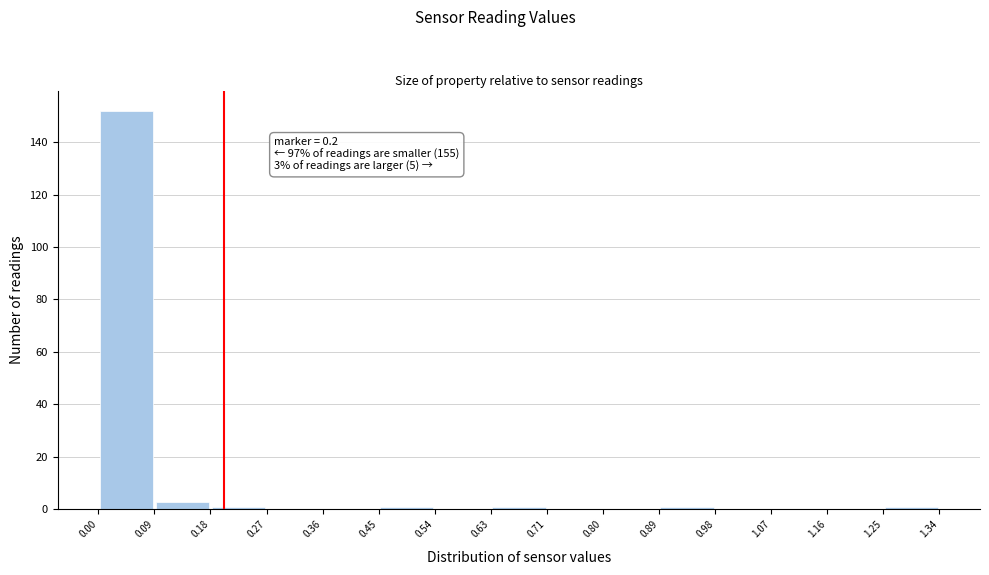

Over which range of the x-axis is the bar tallest?

0.00 to 0.09